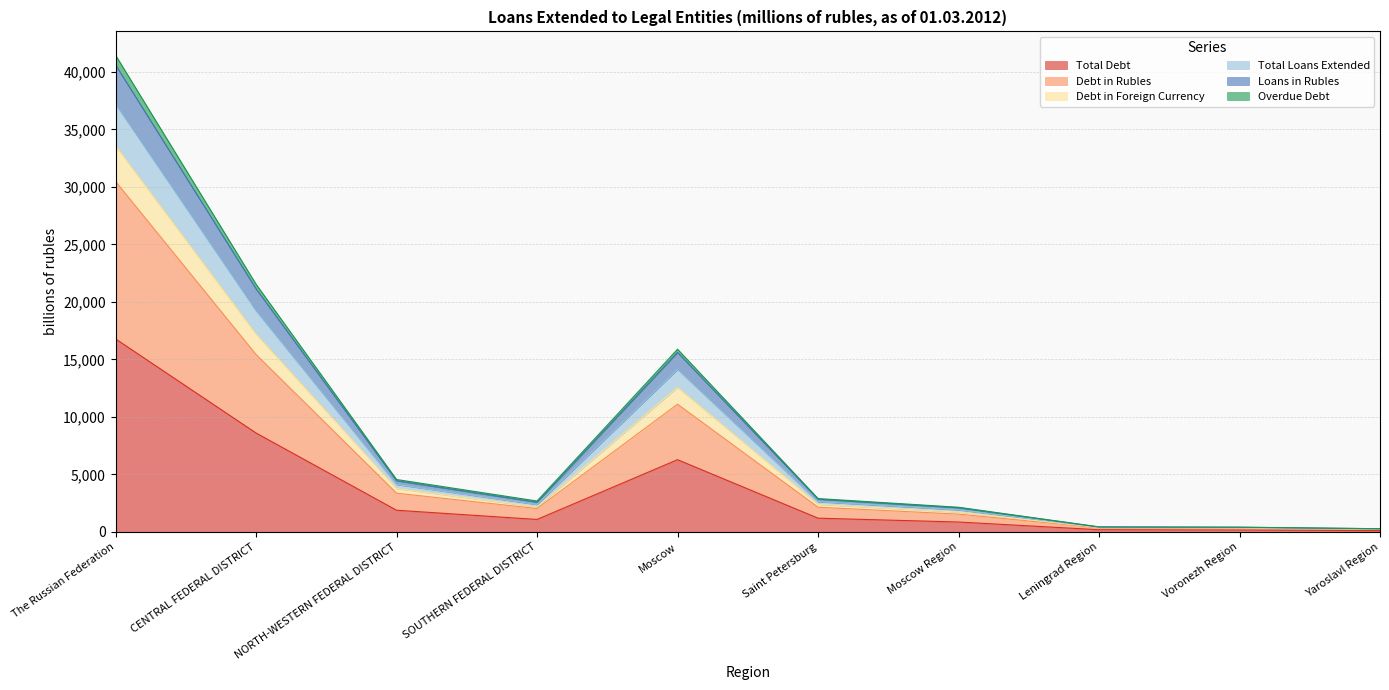

The Total Debt series shows 8602.0 at CENTRAL FEDERAL DISTRICT. True or false?

True